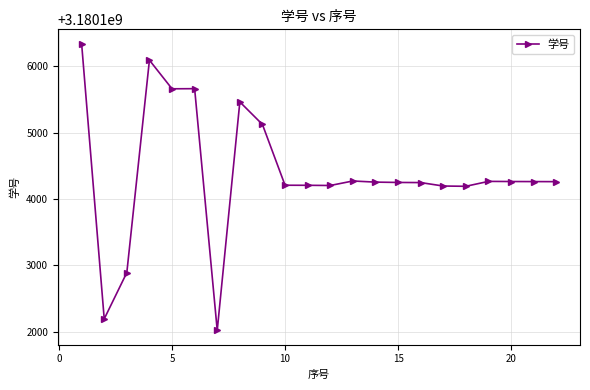

What is the average value?

3180104388